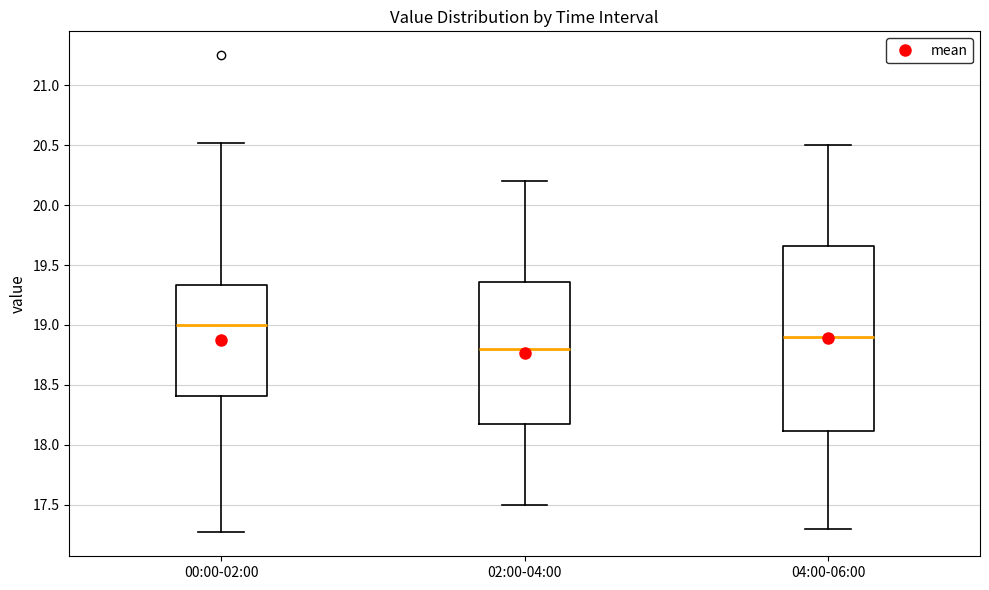

Comparing the boxes themselves (not the whiskers), which one is the tallest?

04:00-06:00